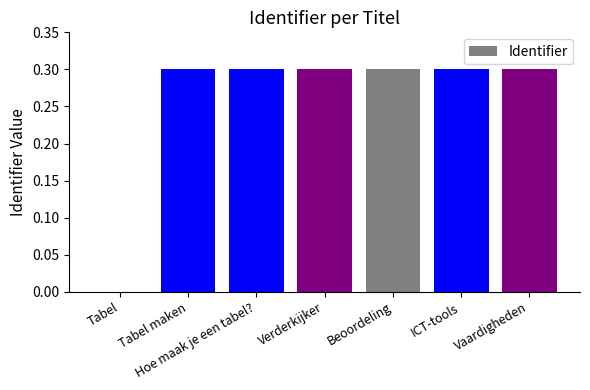

Is it true that the value at ICT-tools is 0.3?

True